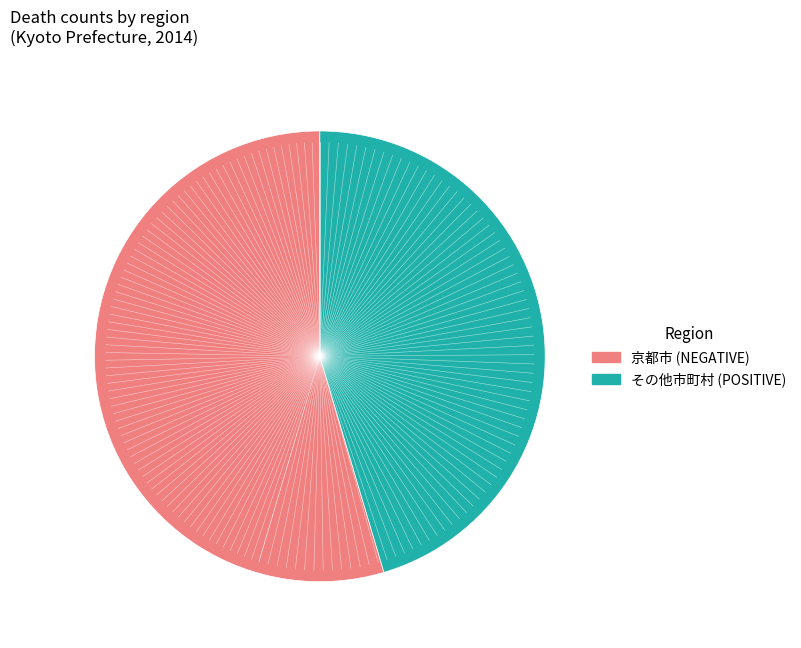

Is there any slice that represents more than half of the pie?

Yes